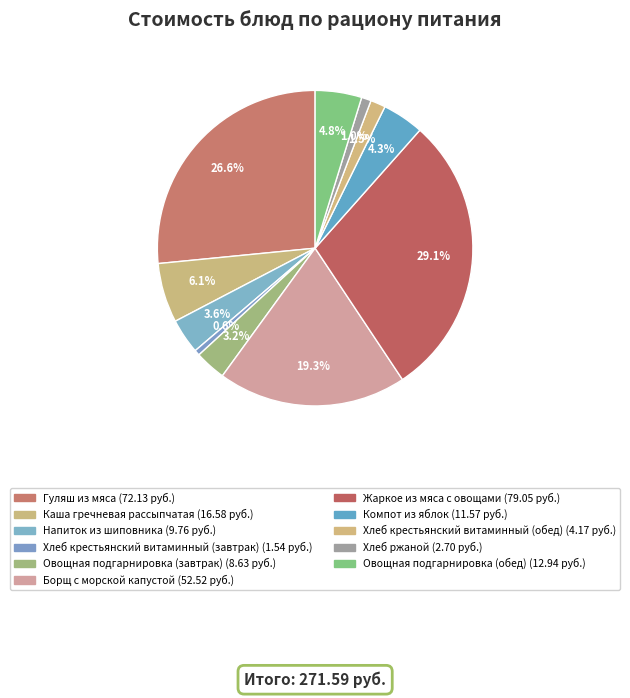

Which slice is the smallest?

Хлеб крестьянский витаминный (завтрак)